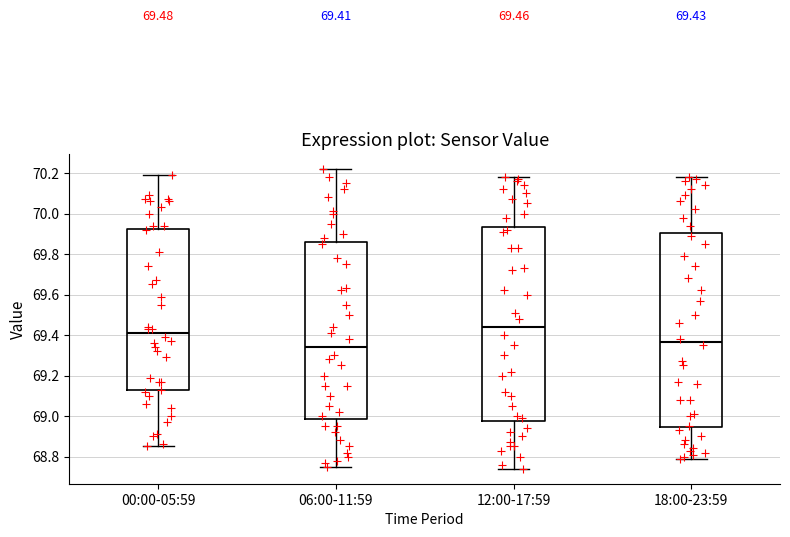

Which box has the highest median line?

12:00-17:59